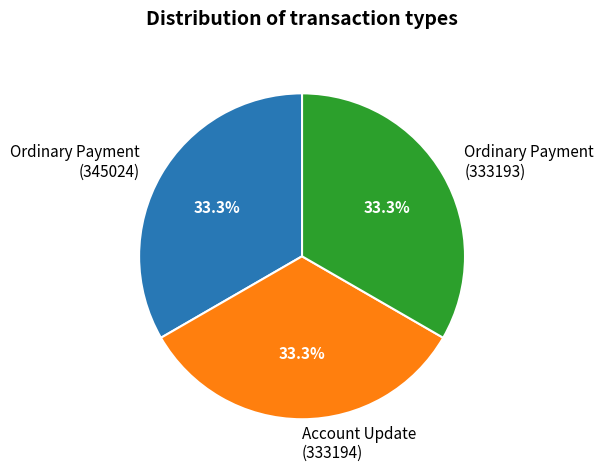

To the nearest percent, what portion does Ordinary Payment (333193) represent?

33%